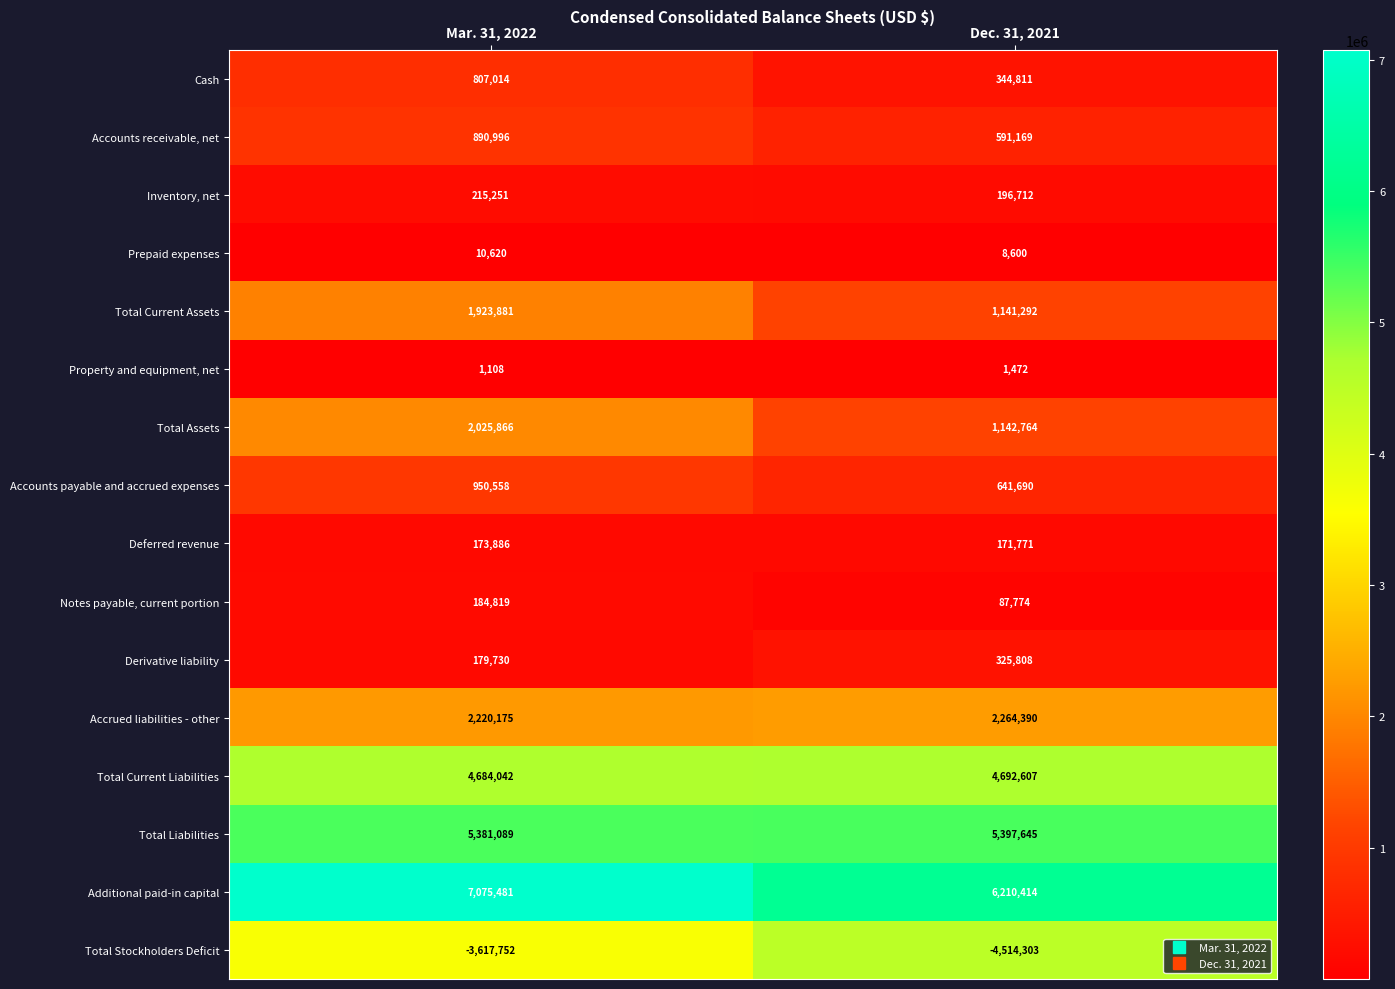

Which series has the largest range (max minus min)?

Total Stockholders Deficit